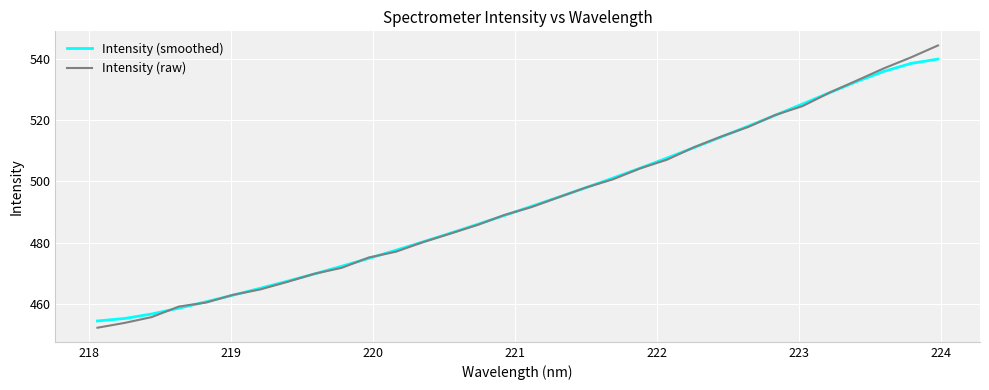

Which series has the widest spread of values?

Intensity (raw)